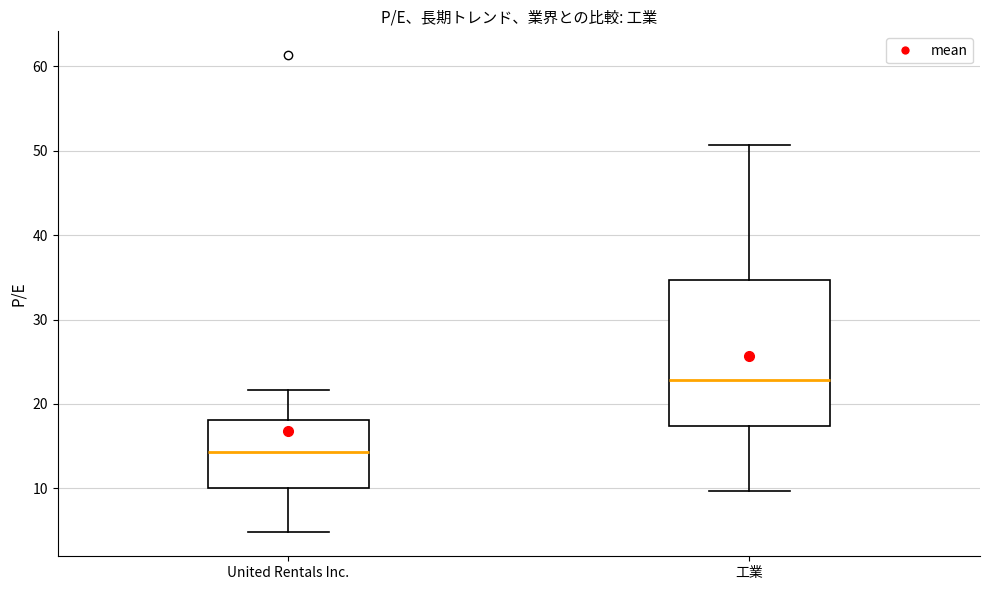

Reading left to right, read every box against the y-axis: the position of its median line, the range the box covers, and the ends of its whiskers. The values are not printed on the chart, so give them approximately, as read against the axis.

United Rentals Inc.: median 14, box 10 to 18, whiskers 5 to 22
工業: median 23, box 17 to 35, whiskers 10 to 51